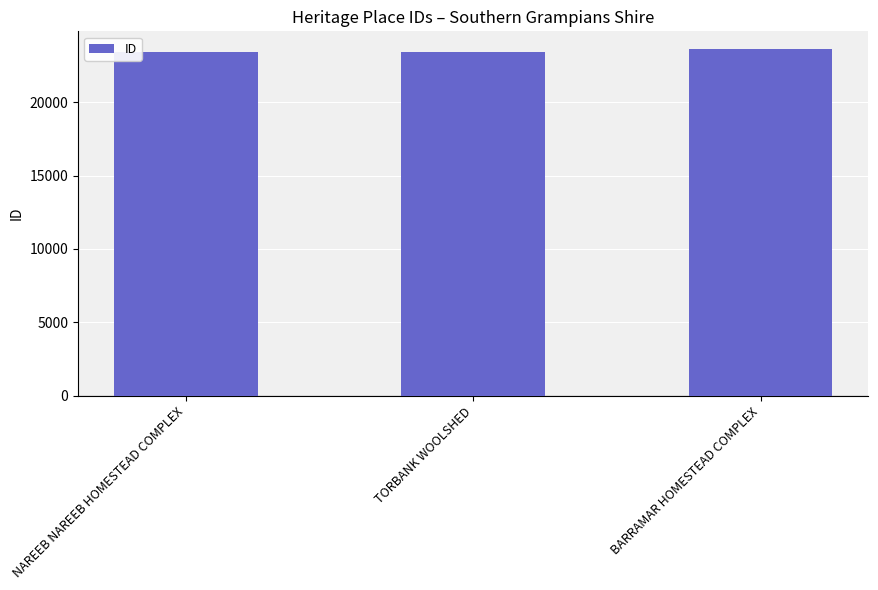

Read the value at NAREEB NAREEB HOMESTEAD COMPLEX.

23413